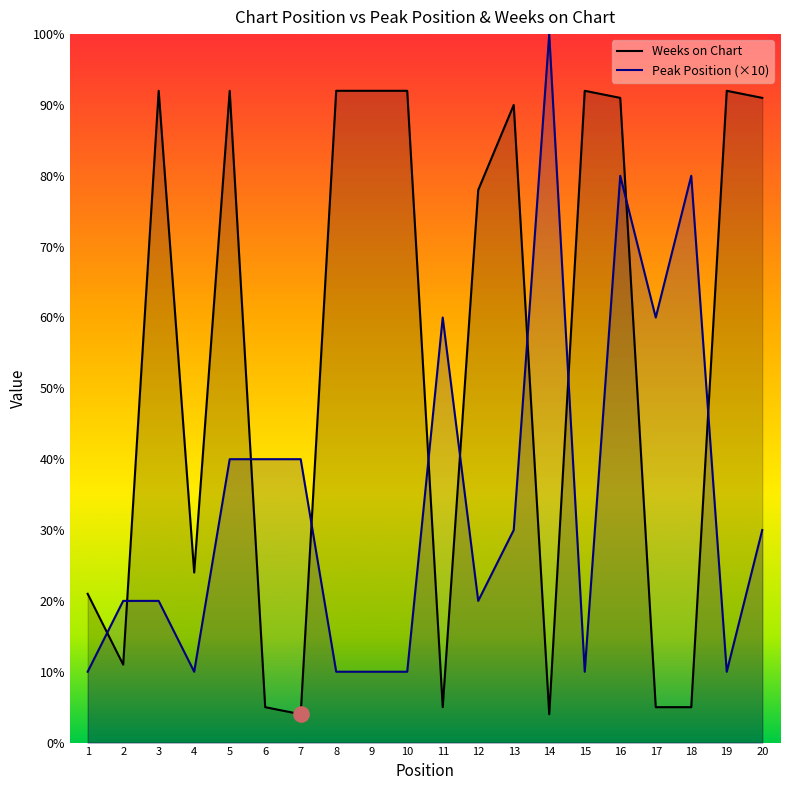

Which series contains the highest Y value?

Peak Position